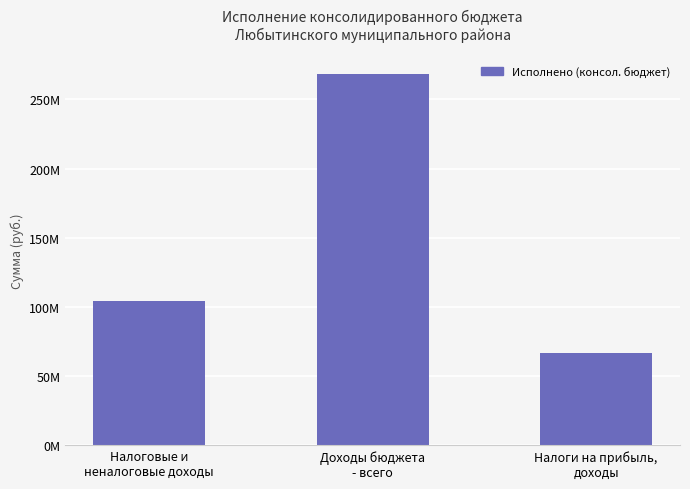

What is the ratio of the value at Налоги на прибыль,
доходы to the value at Доходы бюджета
- всего?

0.2